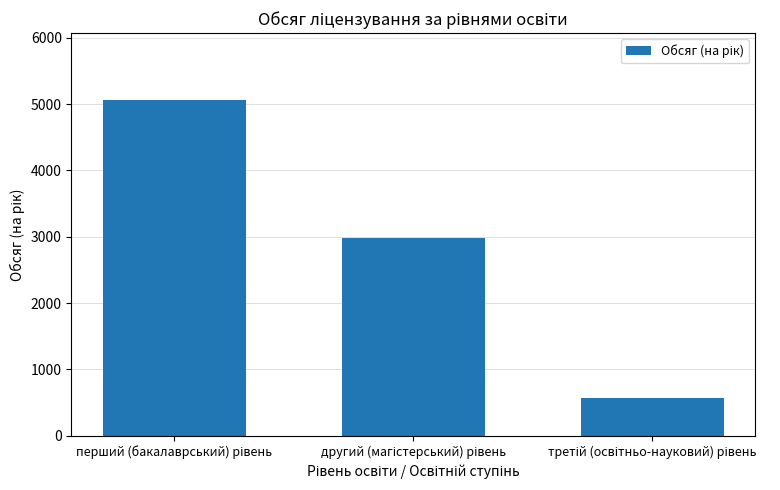

What is the average value?

2866